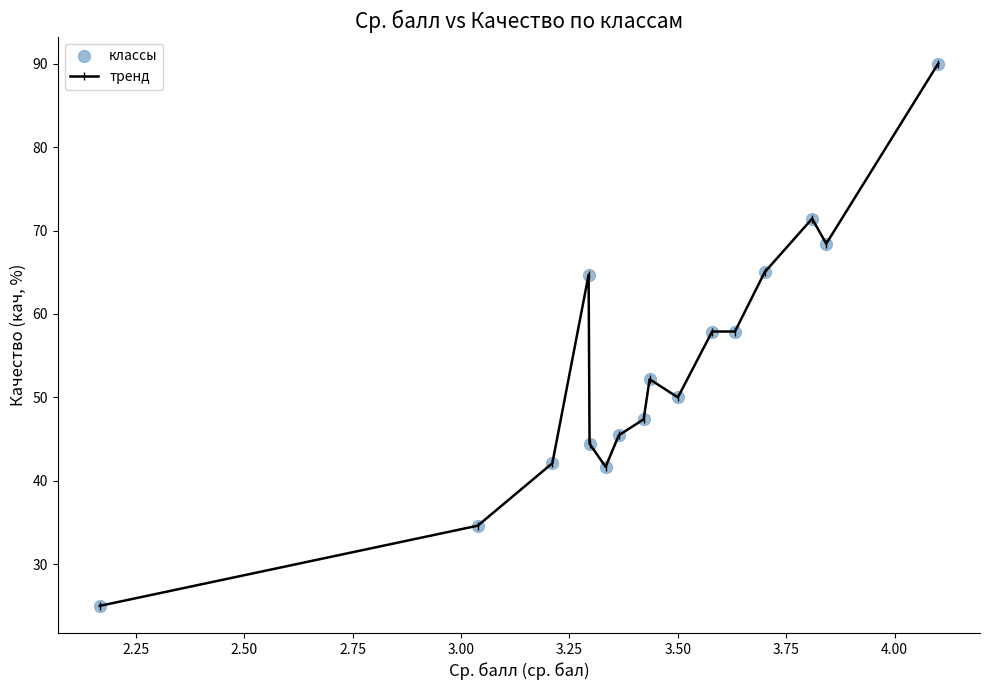

True or false: there are more than 1 points higher than both neighbors.

True